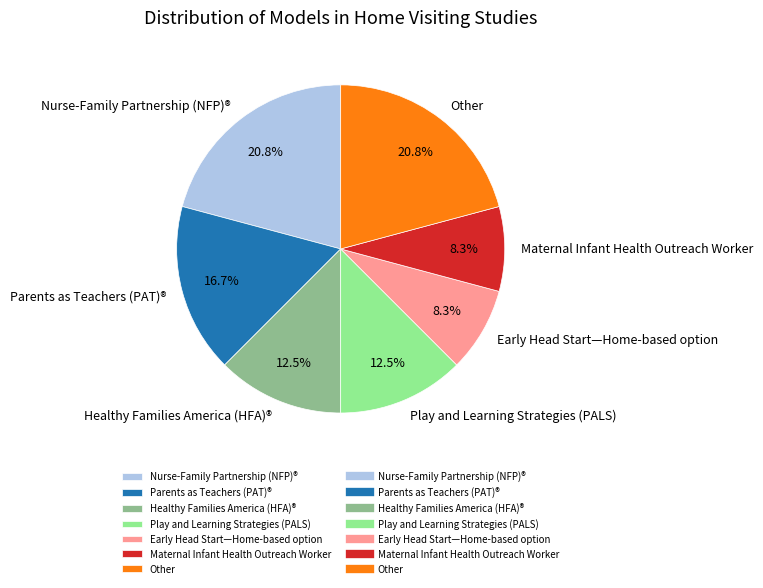

Which has a higher value, Early Head Start—Home-based option or Parents as Teachers (PAT)®?

Parents as Teachers (PAT)®